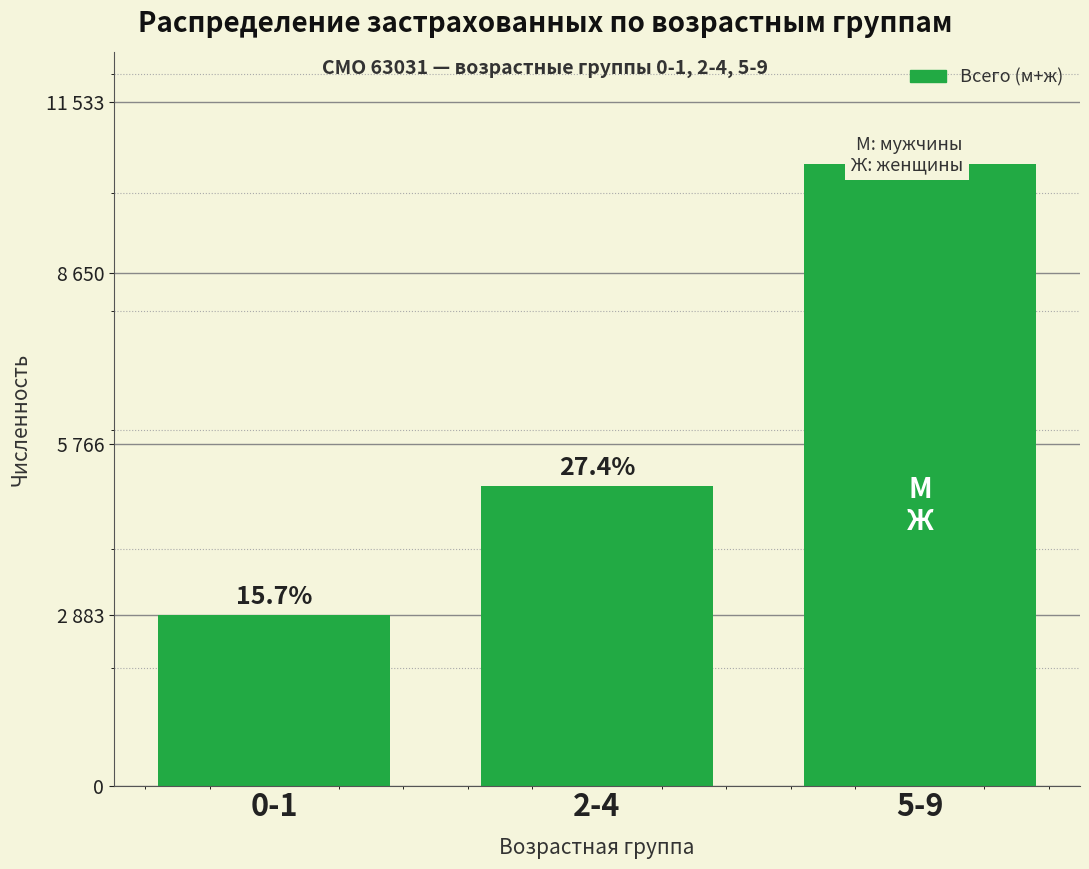

Which category has the highest value across all series?

5-9